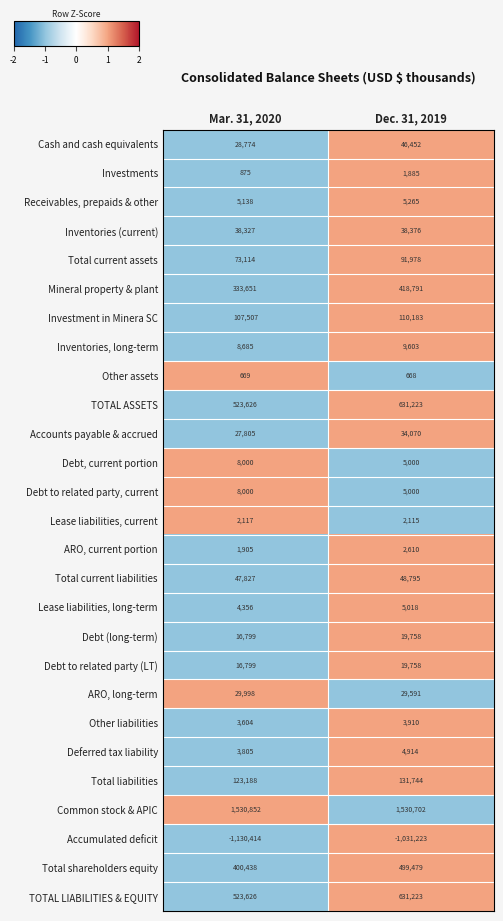

What is the highest value of the Debt to related party (LT) series?

19758